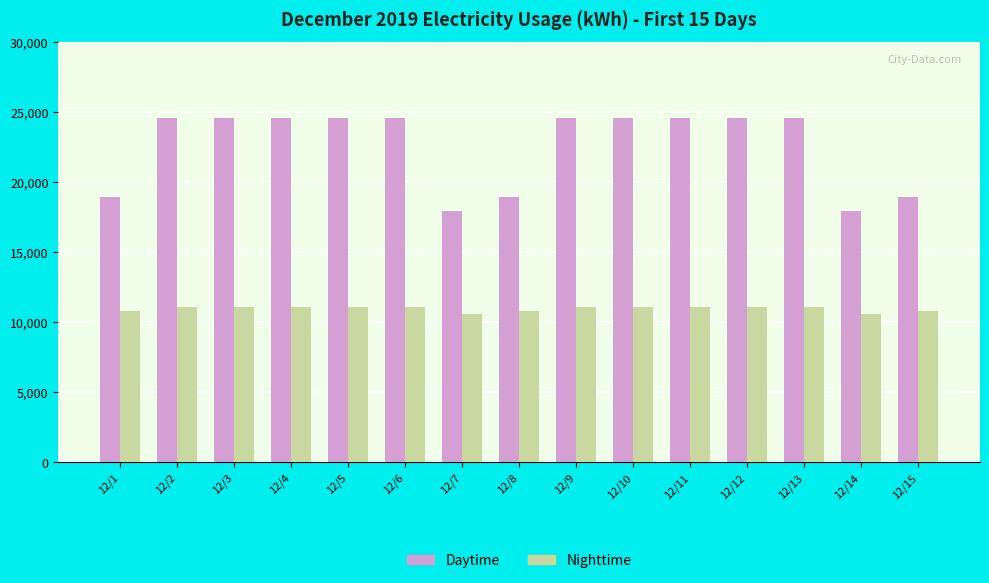

Count the number of data series in this chart.

2